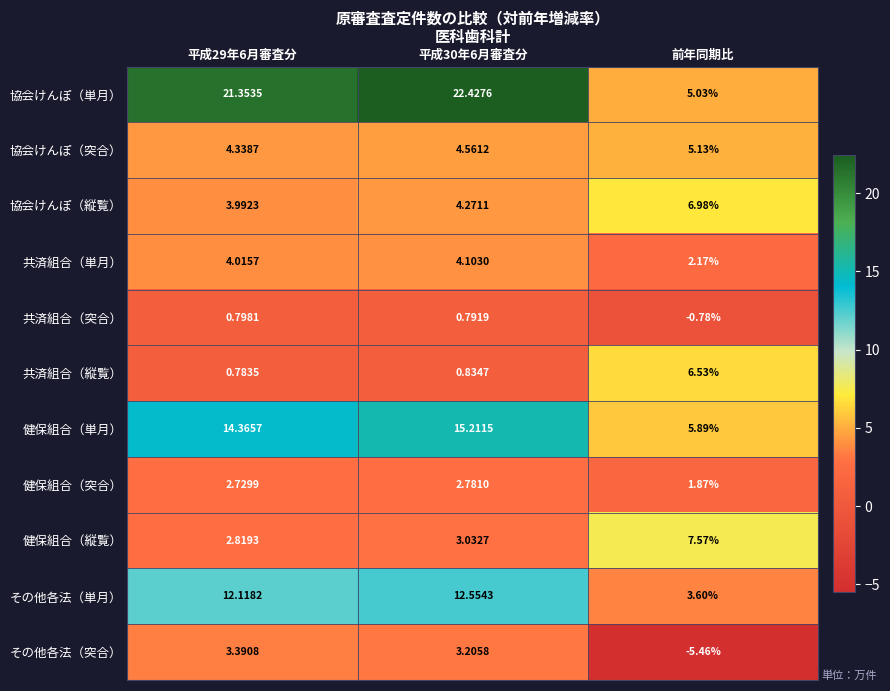

How many data points in 協会けんぽ（縦覧） are less than 4?

1